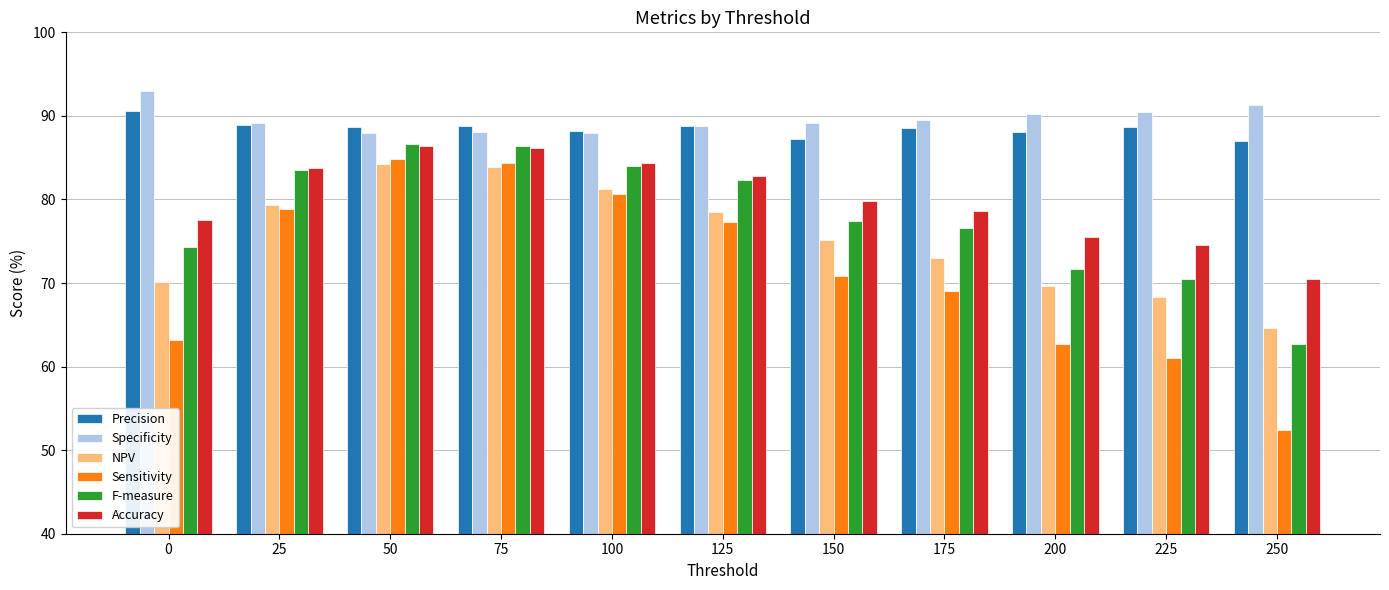

What is the sum of all Precision values?

973.3